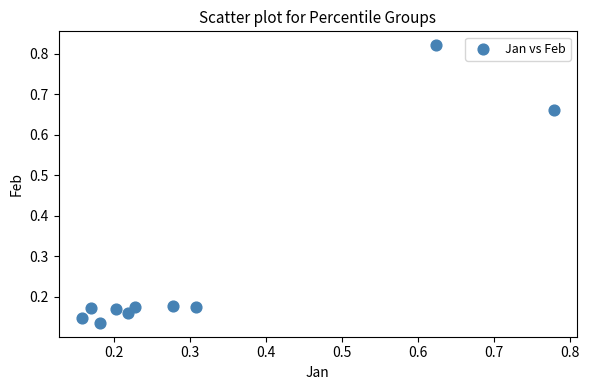

What is the average X value?

0.3